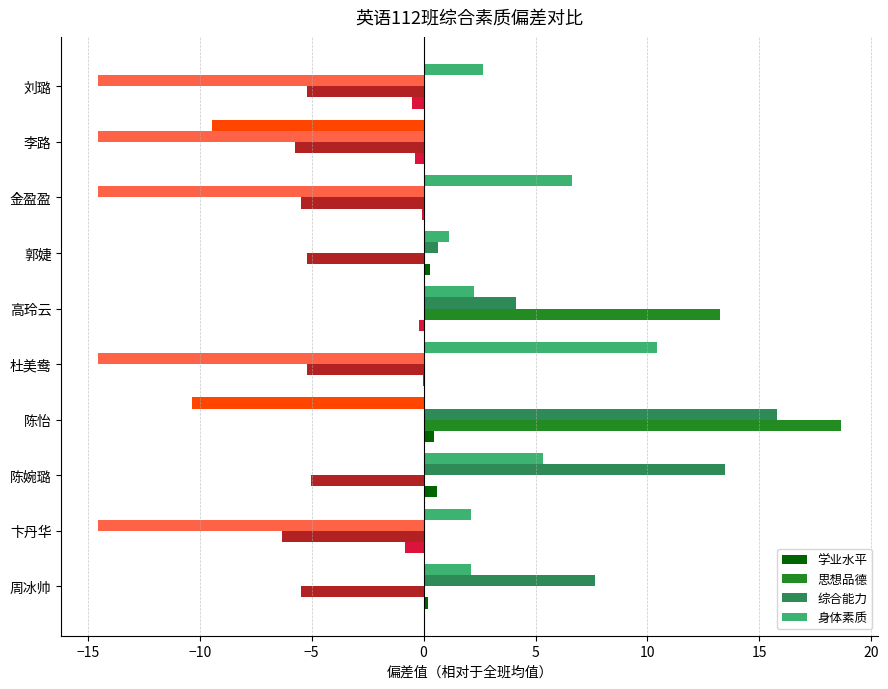

How many bars are there in total?

40